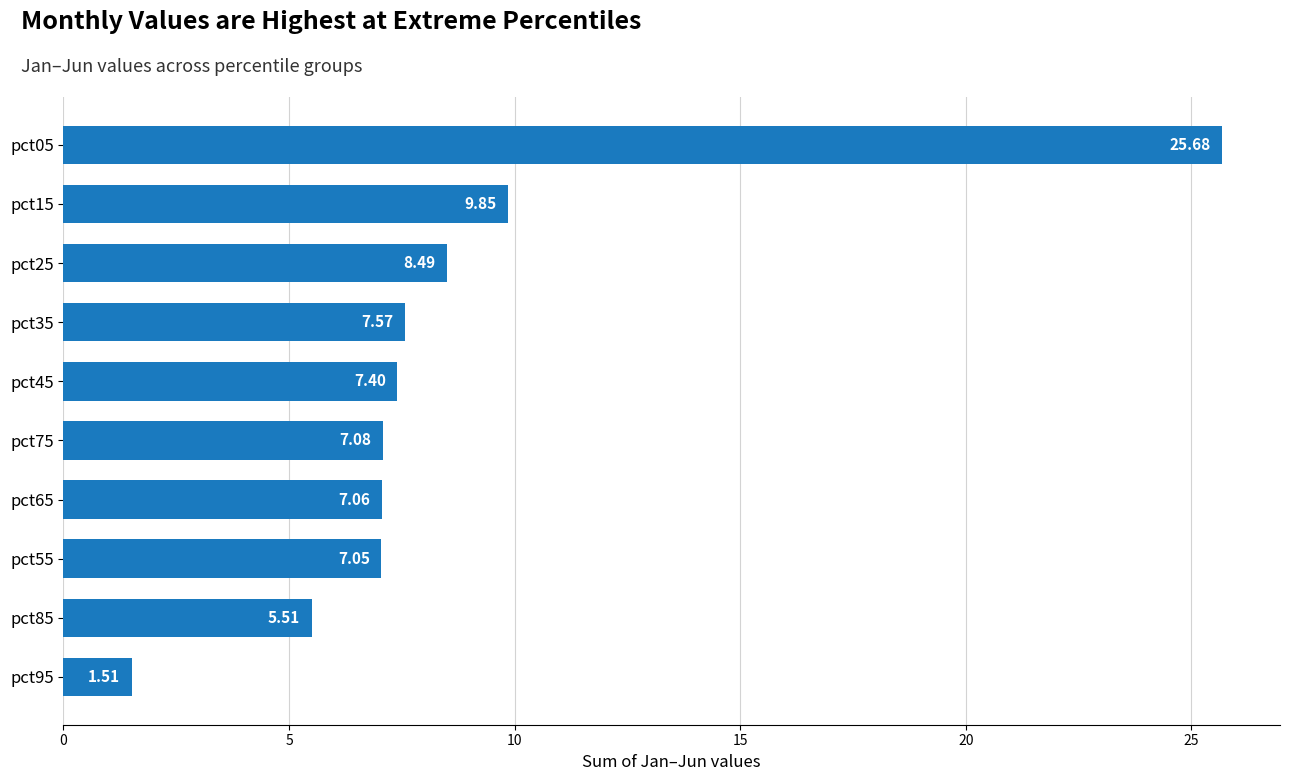

Which has a higher value, pct05 or pct35?

pct05